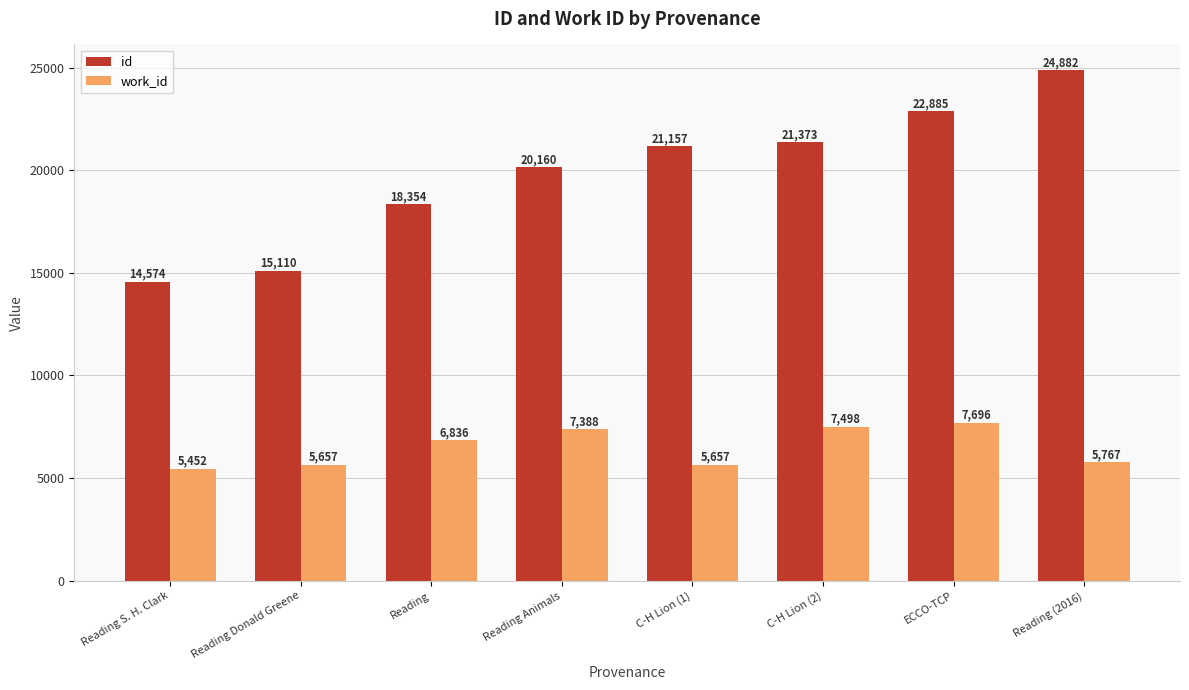

At how many categories does at least one series exceed 16270?

6